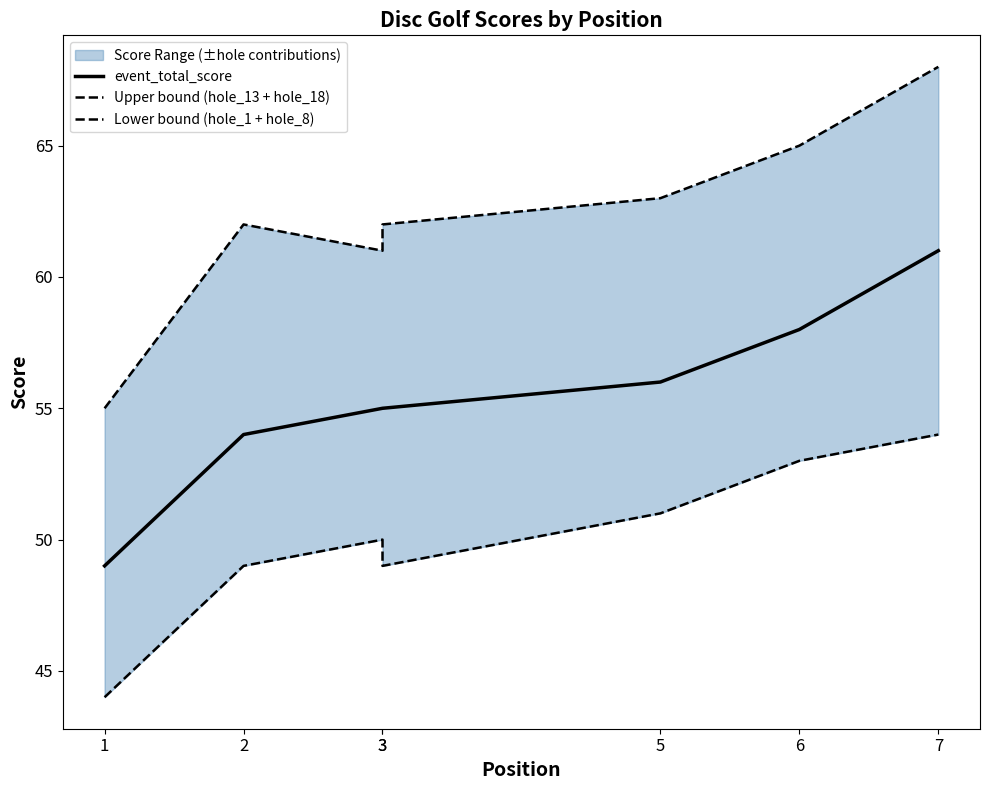

Rank the categories by Lower bound (hole_1 + hole_8) value from highest to lowest.

7, 6, 5, 3, 2, 3, 1